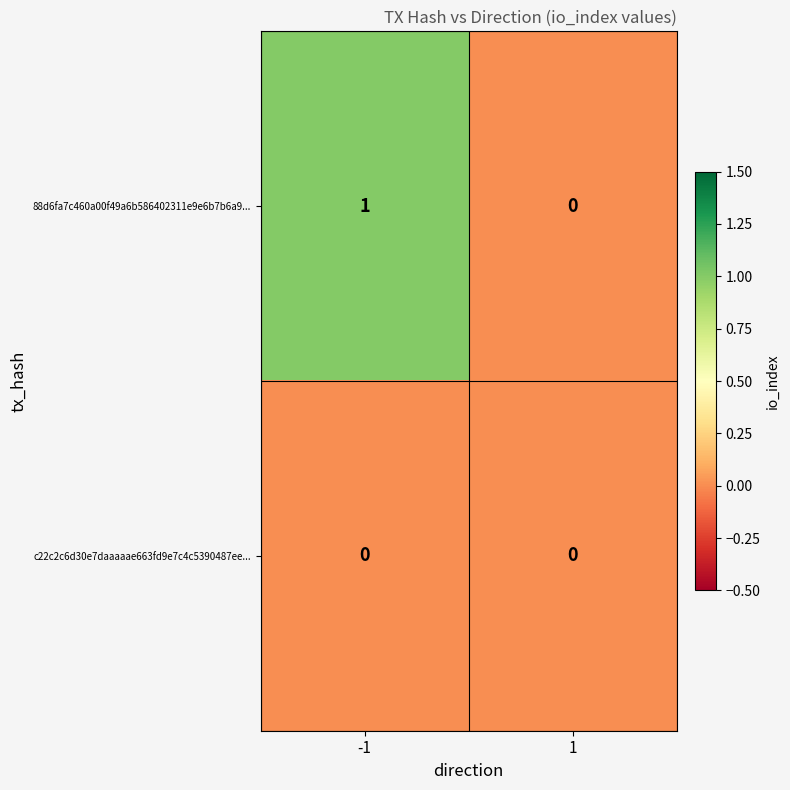

How many series are shown in this chart?

2